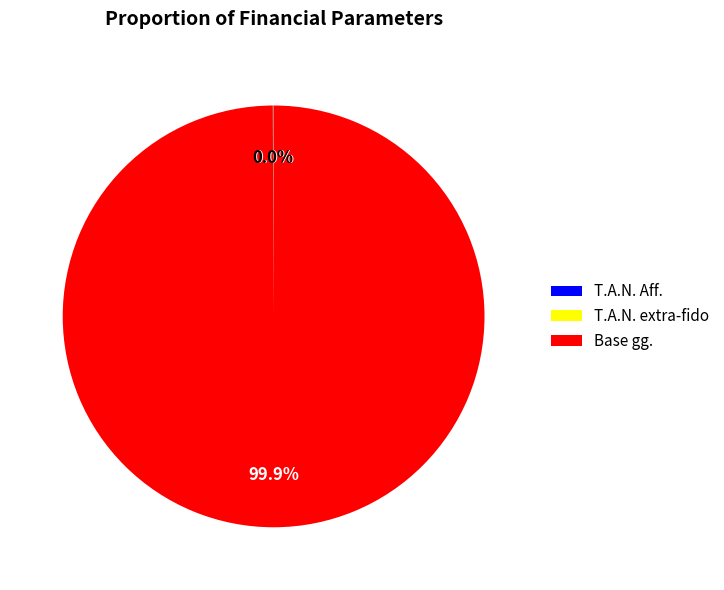

Which category accounts for the majority?

Base gg.